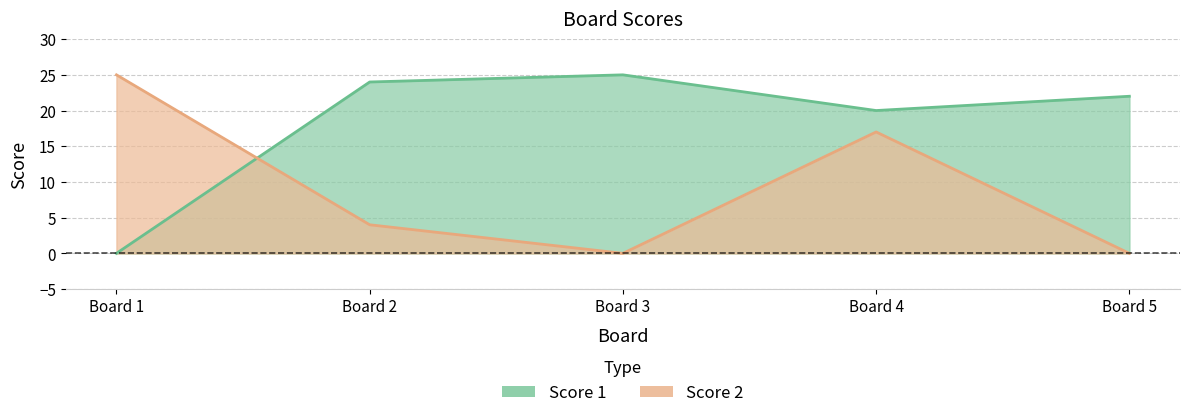

Where do Score 2 and Score 1 first cross each other?

Board 1 and Board 2